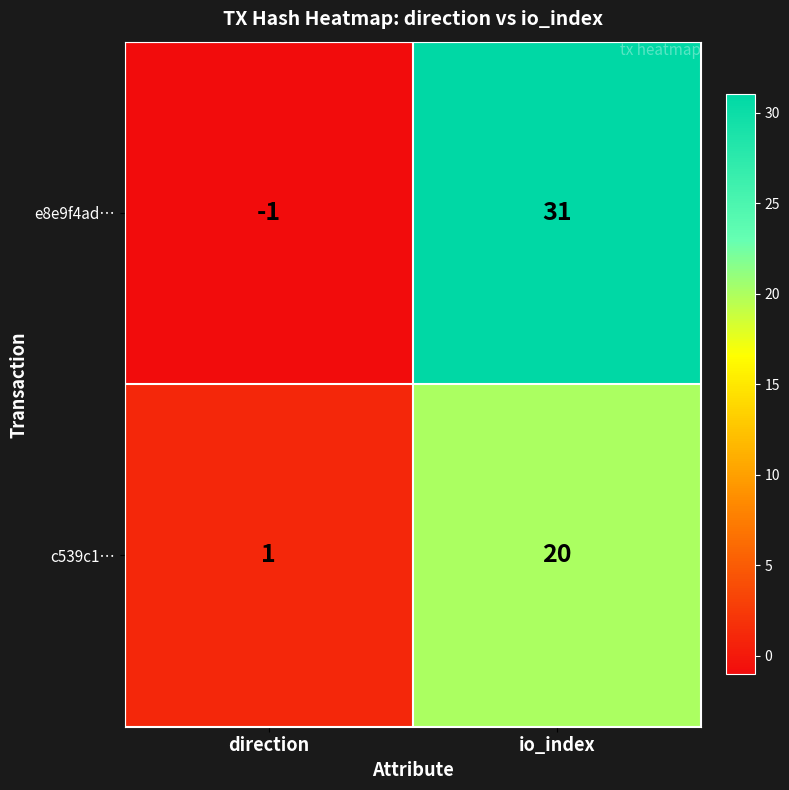

Is it true that e8e9f4ad… equals 31 at io_index?

True